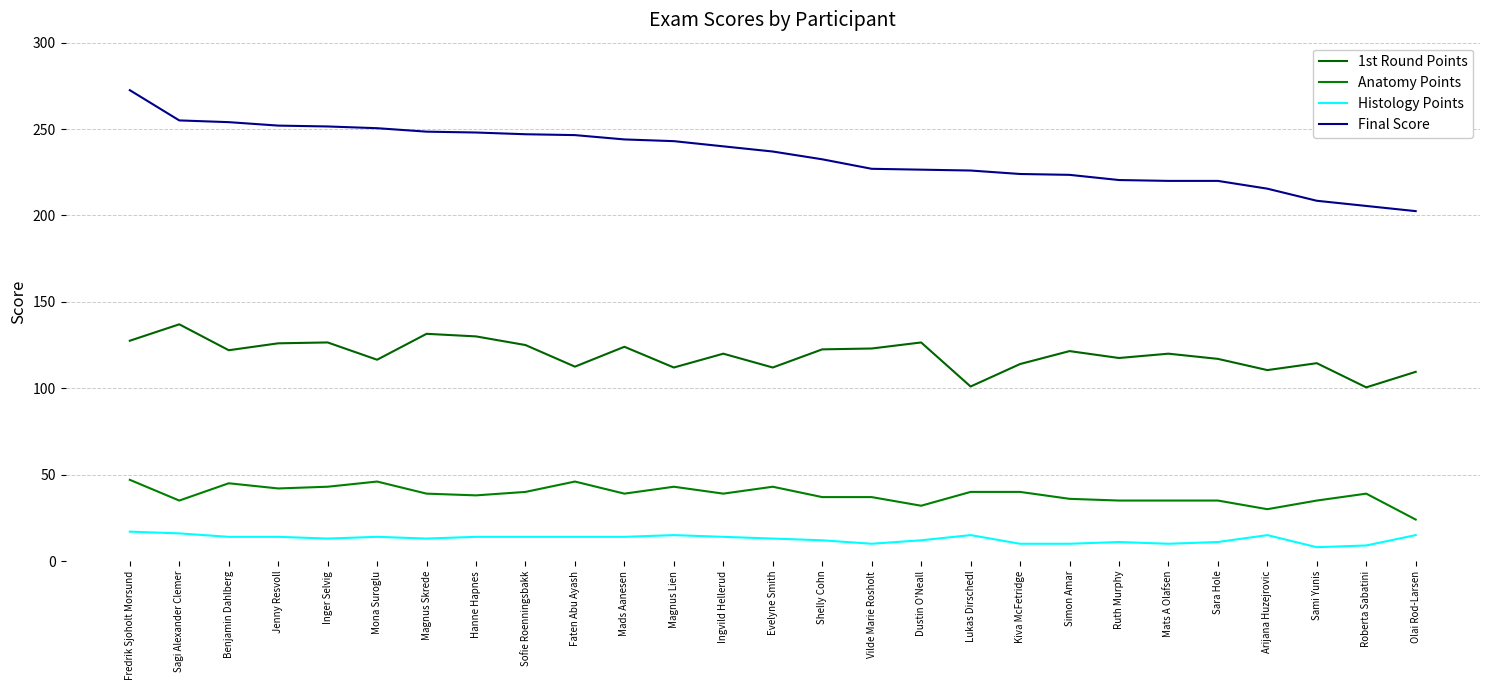

Which series has the largest range (max minus min)?

Final Score